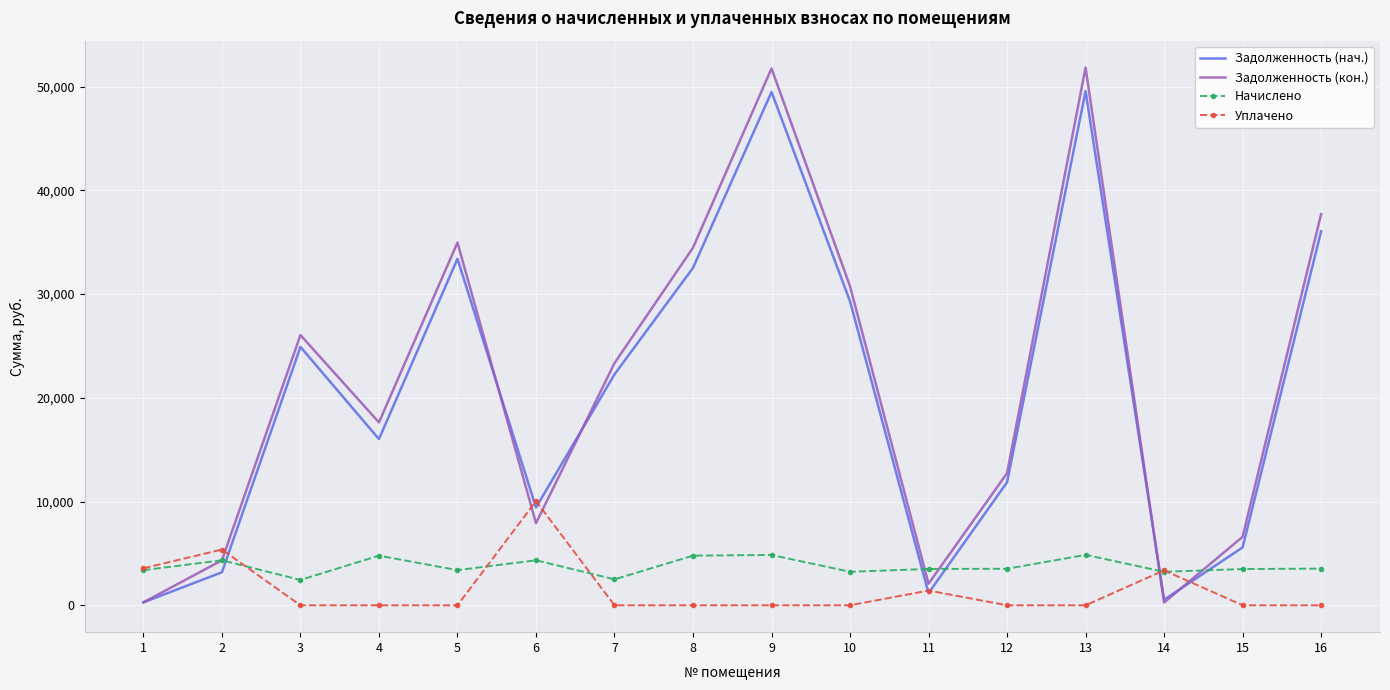

Where does the Начислено series first go above 3519?

2